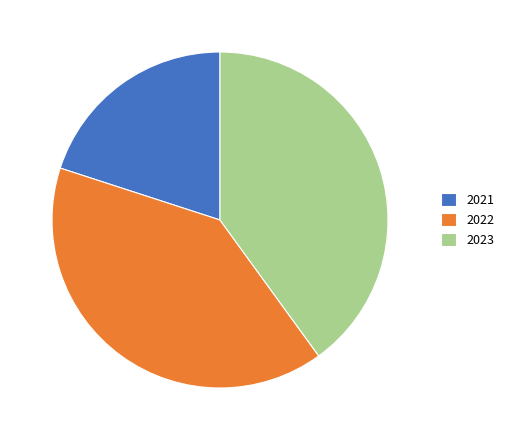

Is it true that 2023 is 40% of the pie?

True